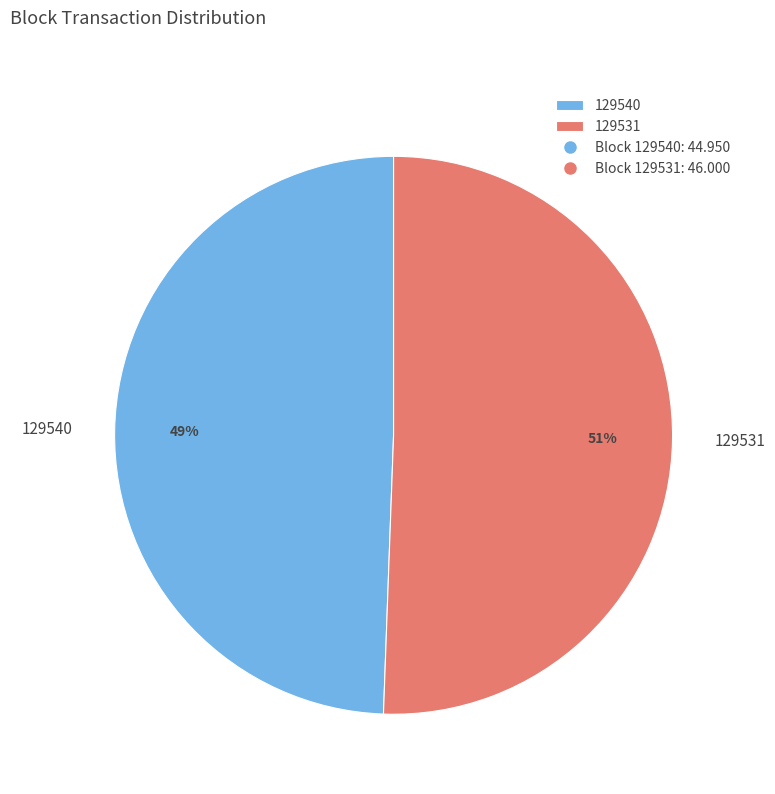

Do 129531 and 129540 together represent more than half of the pie?

Yes